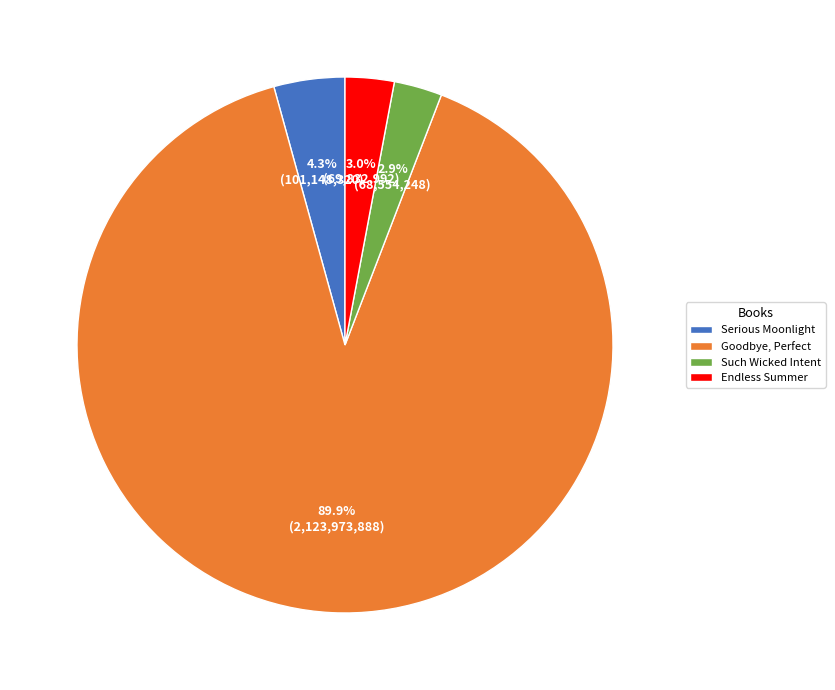

To the nearest percent, what percentage of the pie is Serious Moonlight?

4%